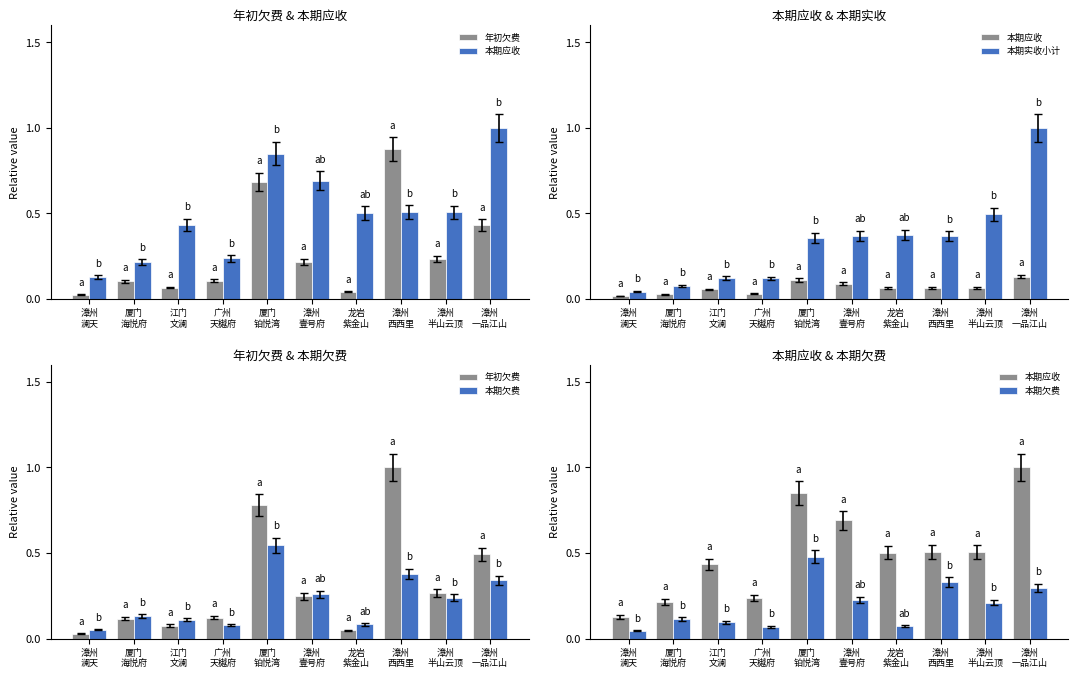

What is the sum of the 本期欠费 values at 漳州
西西里 and 漳州
一品江山?

0.6